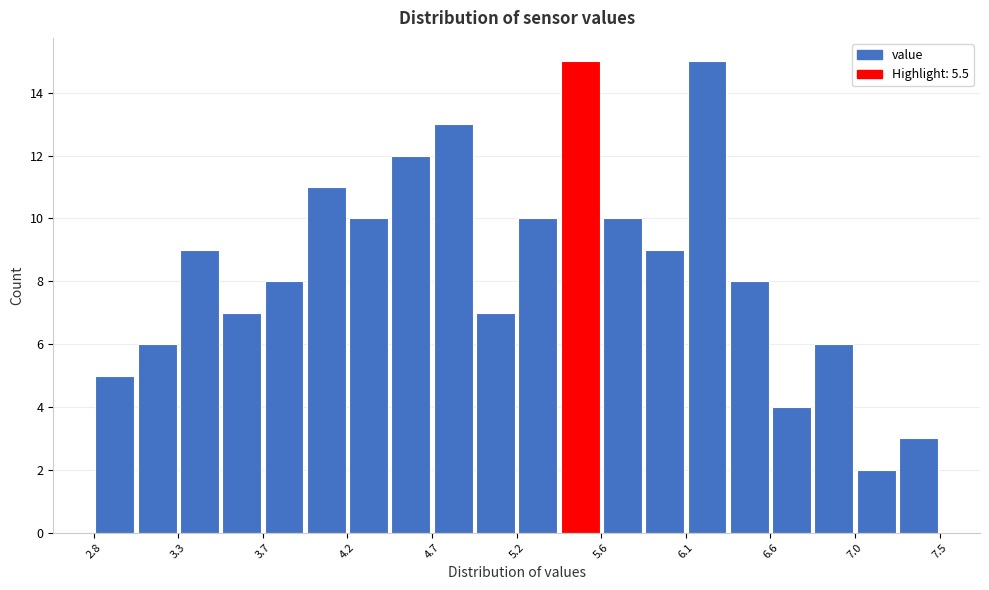

Reading left to right, transcribe this chart: for each bar, give the range it covers on the x-axis and its height. Neither the bar edges nor the heights are printed on the chart, so give them approximately, as read against the axes.

2.800 to 3.035: 5
3.035 to 3.270: 6
3.270 to 3.505: 9
3.505 to 3.740: 7
3.740 to 3.975: 8
3.975 to 4.210: 11
4.210 to 4.445: 10
4.445 to 4.680: 12
4.680 to 4.915: 13
4.915 to 5.150: 7
5.150 to 5.385: 10
5.385 to 5.620: 15
5.620 to 5.855: 10
5.855 to 6.090: 9
6.090 to 6.325: 15
6.325 to 6.560: 8
6.560 to 6.795: 4
6.795 to 7.030: 6
7.030 to 7.265: 2
7.265 to 7.500: 3